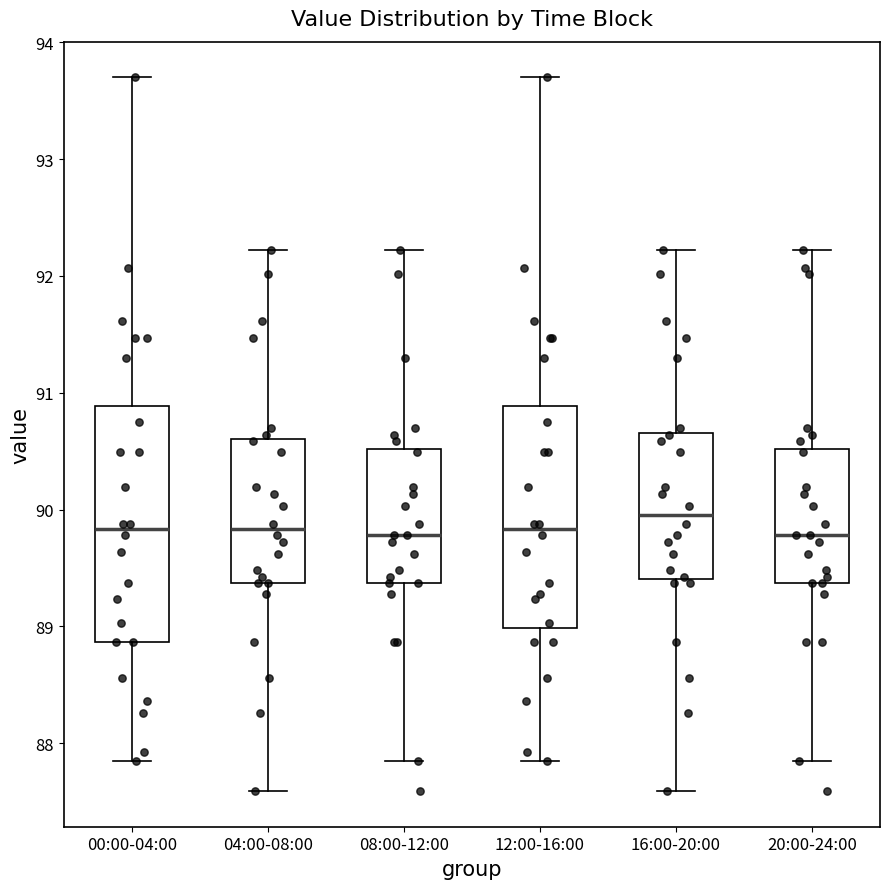

Comparing the boxes themselves (not the whiskers), which one is the tallest?

00:00-04:00